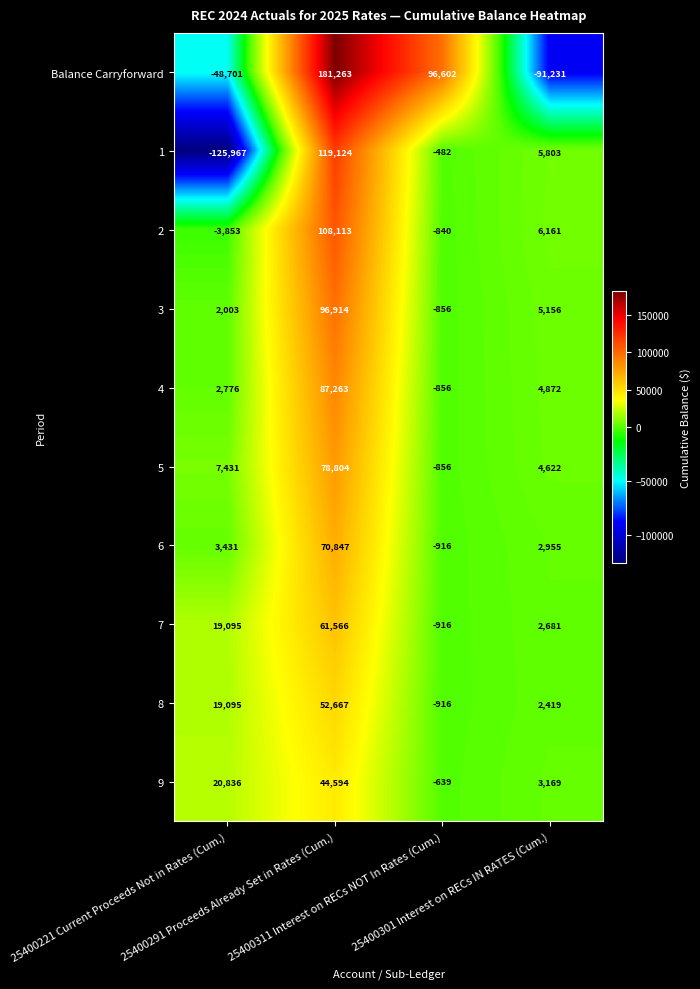

Which label corresponds to the largest value in the chart?

25400291 Proceeds Already Set in Rates (Cum.)